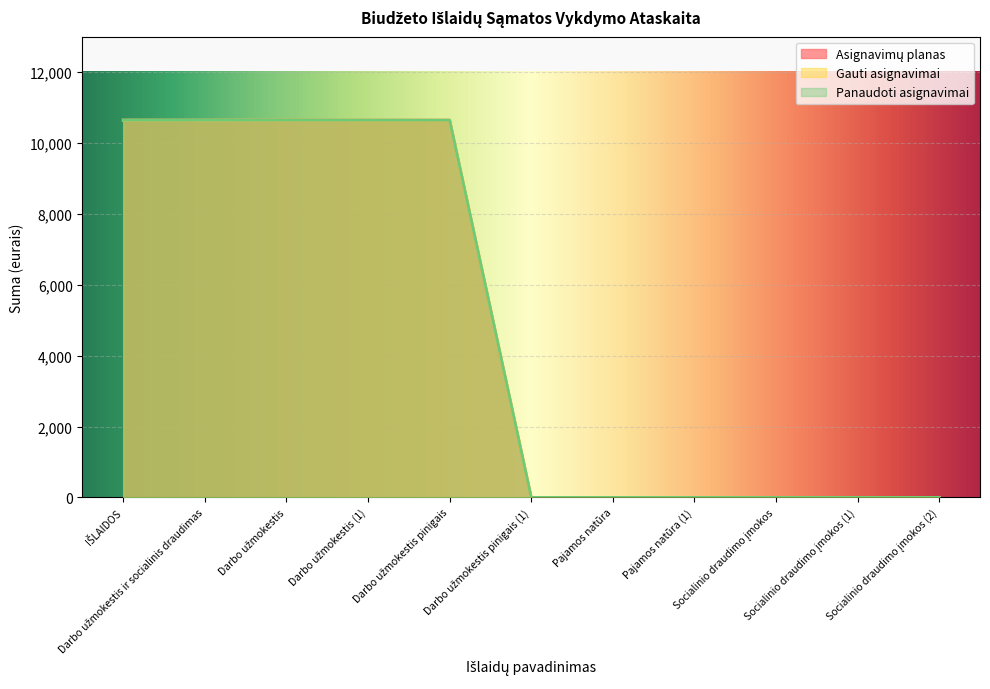

Which series changed the most between Darbo užmokestis ir socialinis draudimas and Socialinio draudimo įmokos?

Asignavimų planas